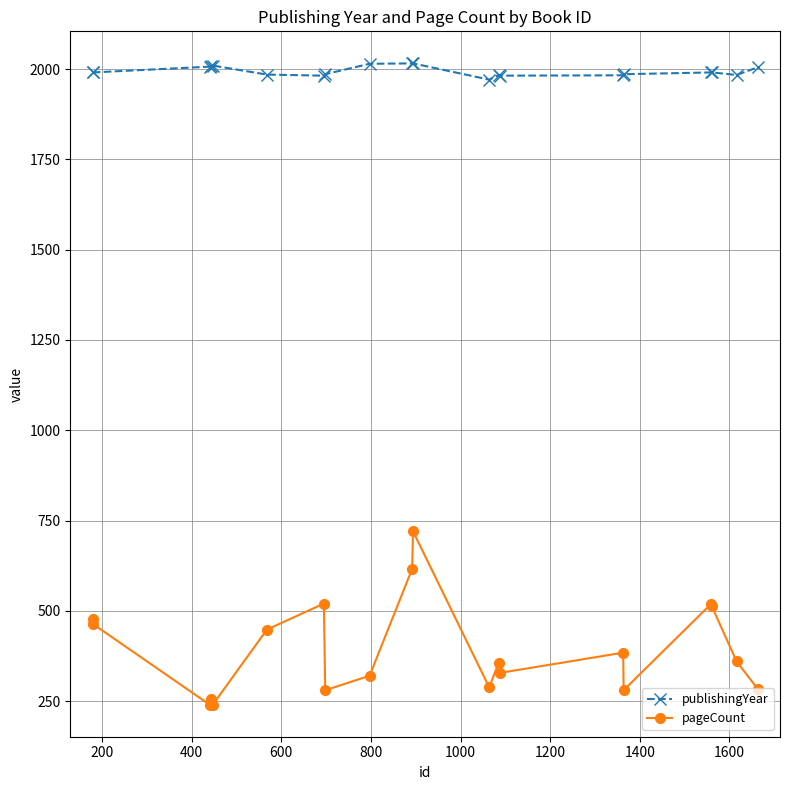

What are all the series names shown in the legend?

publishingYear, pageCount